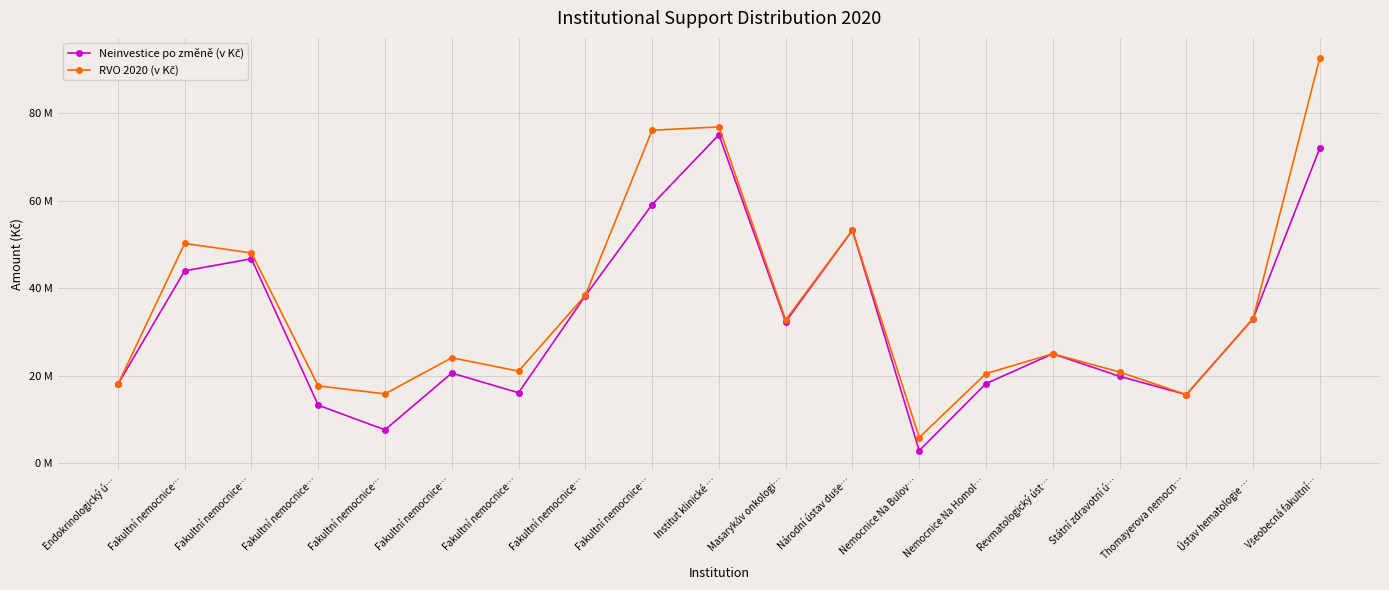

What are all the series names shown in the legend?

Neinvestice po změně (v Kč), RVO 2020 (v Kč)